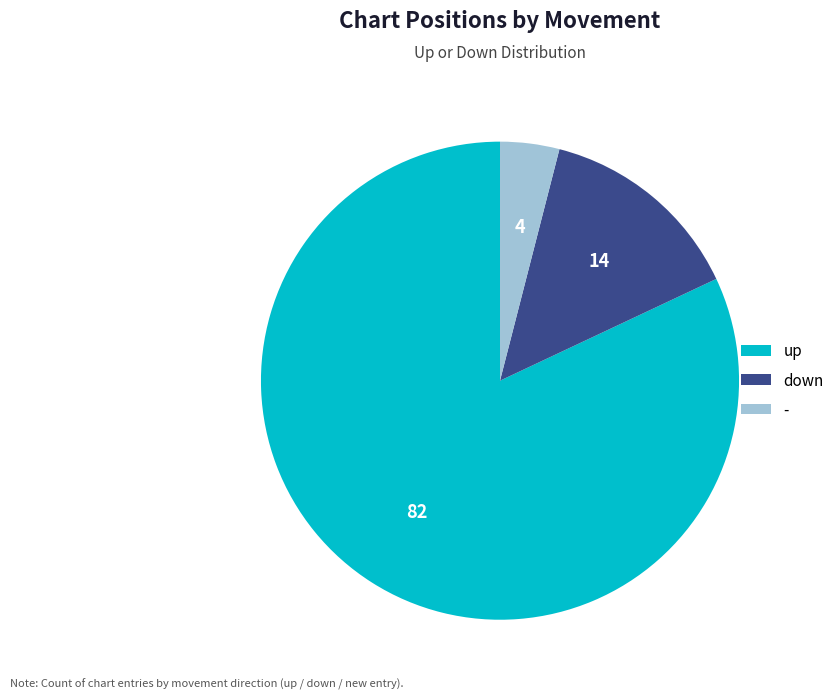

Which category has the biggest portion of the pie?

up